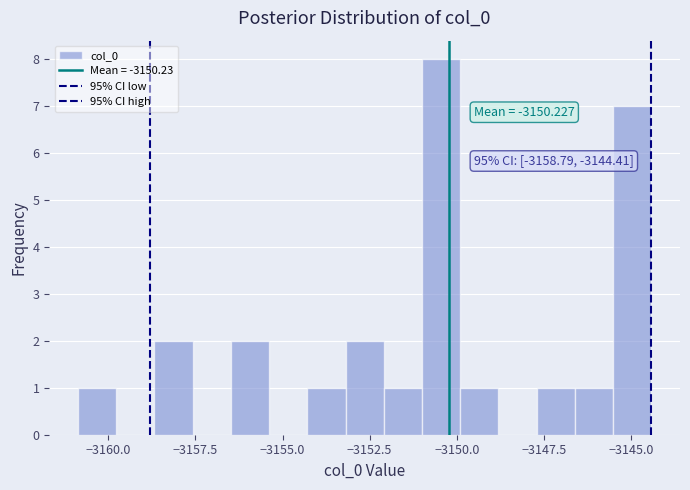

Read against the x-axis, roughly where is the centre of the tallest bar?

-3150.5